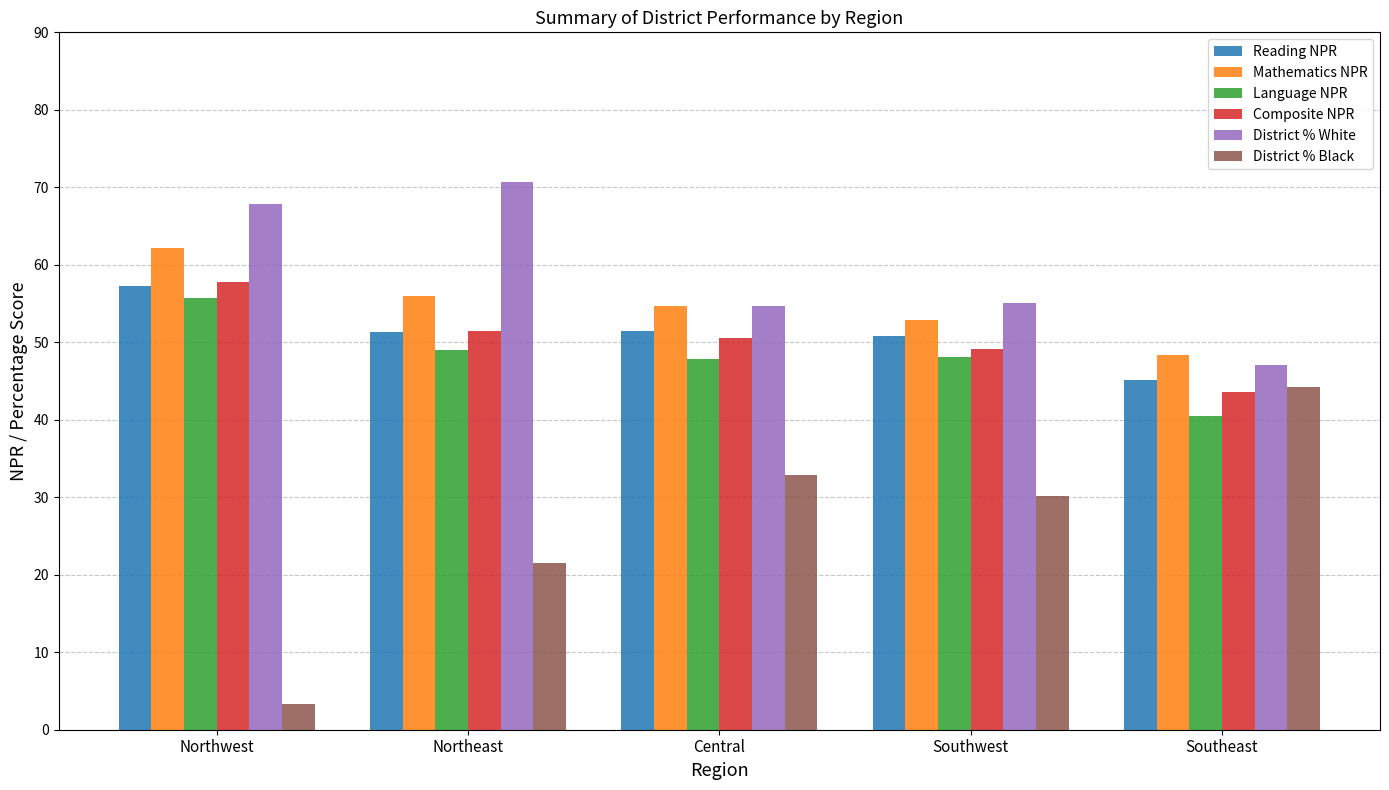

What is the approximate value of Language NPR at Northwest?

55.8